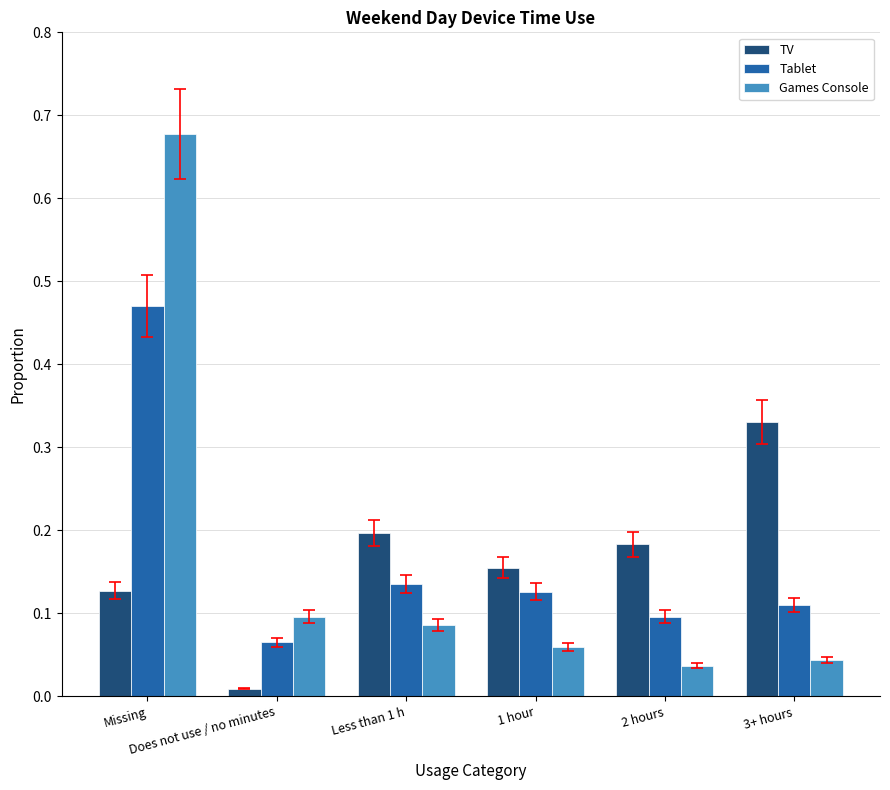

Is it true that Tablet equals 0.1 at 2 hours?

True